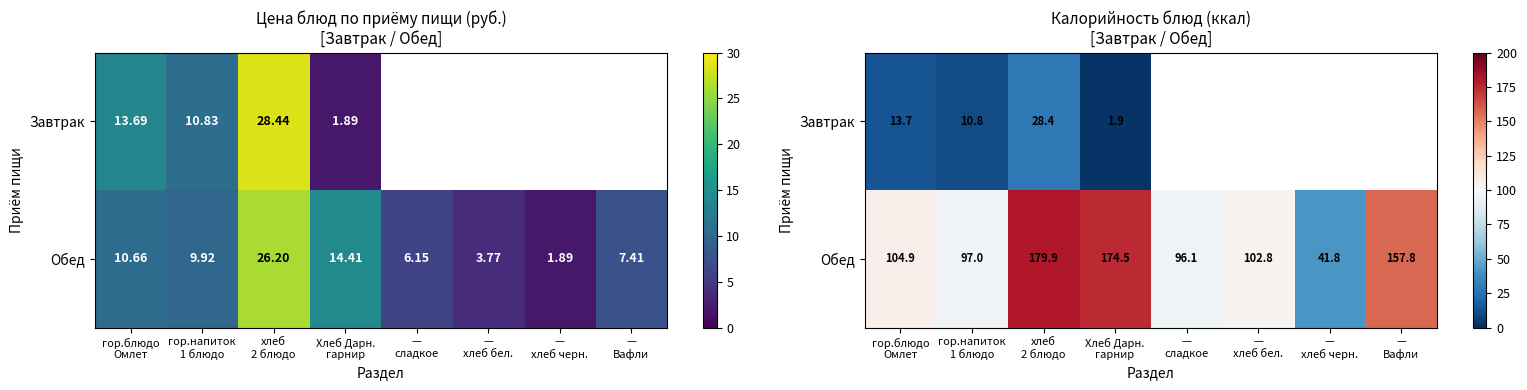

Which category has the highest value in the Обед series?

хлеб 2 блюдо